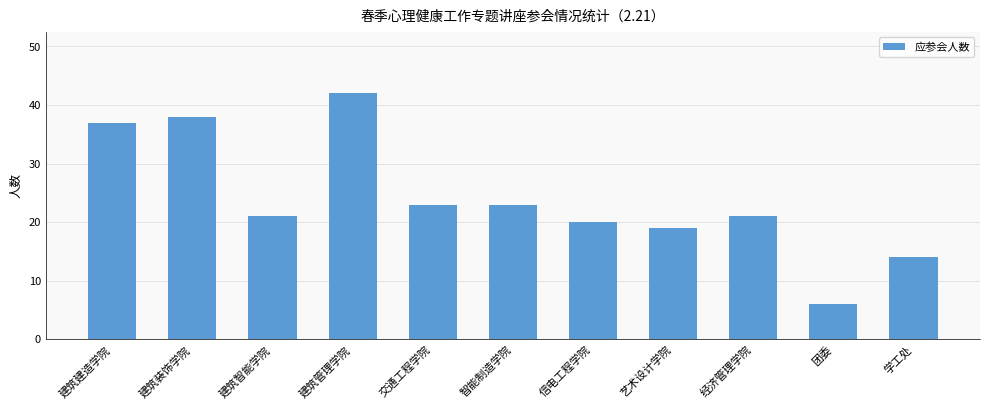

What is the sum of the values at 建筑建造学院 and 艺术设计学院?

56